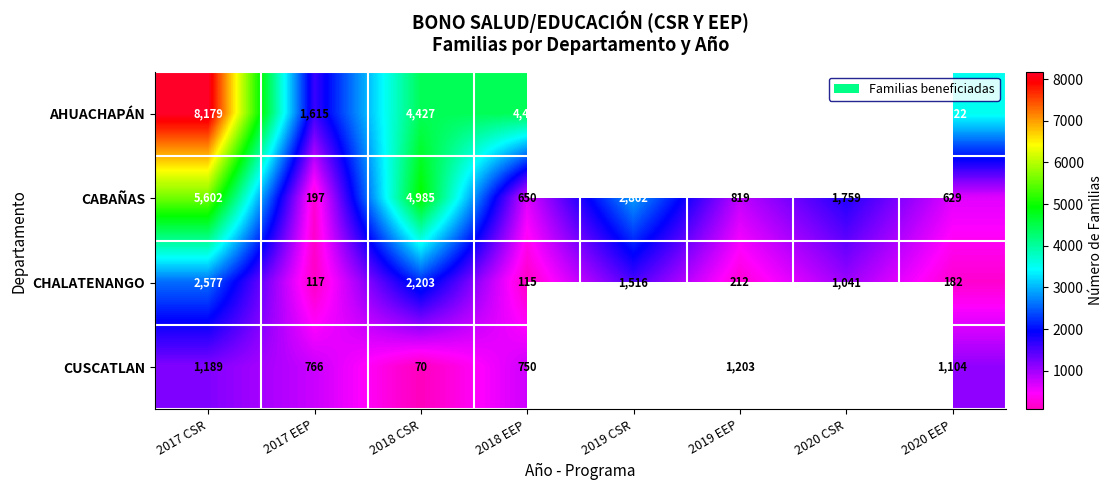

Rank the series at 2017 EEP from highest to lowest value.

AHUACHAPÁN, CUSCATLAN, CABAÑAS, CHALATENANGO